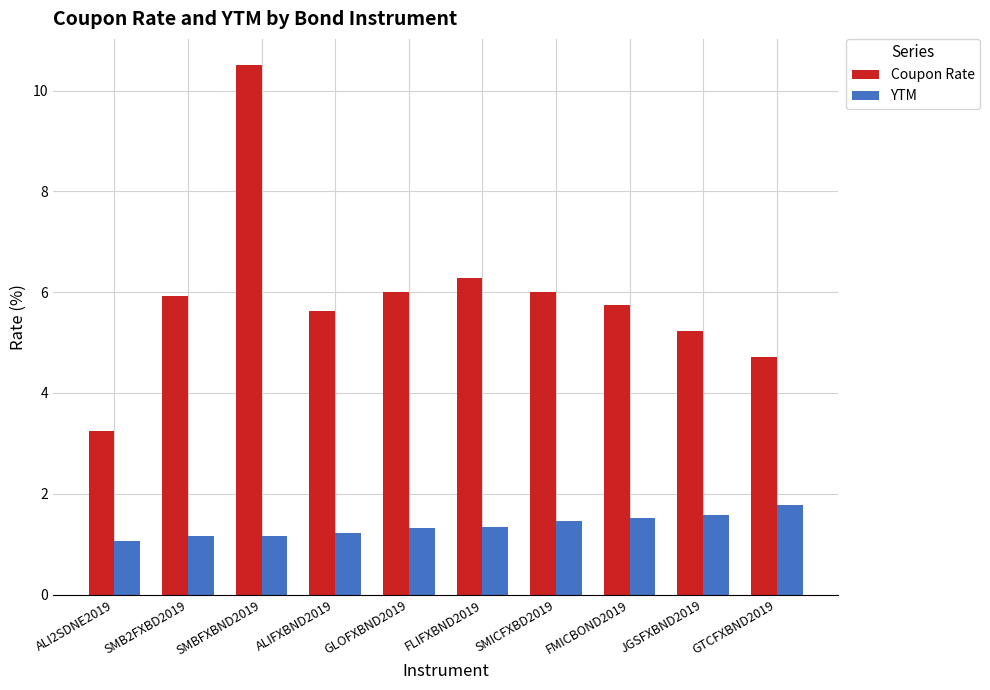

Which category has the highest value in the YTM series?

GTCFXBND2019